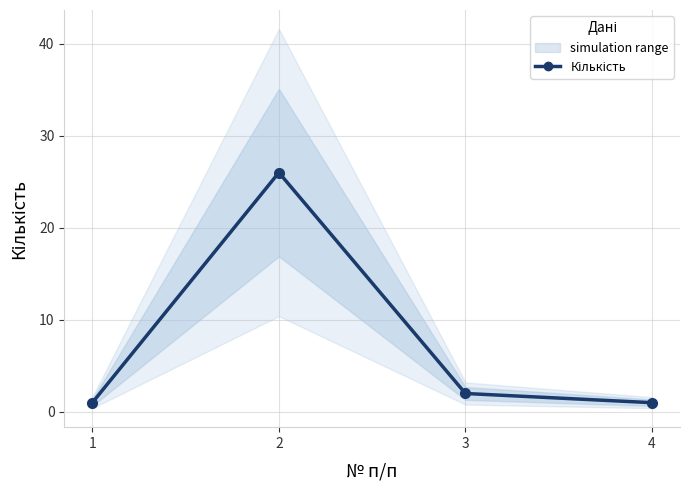

Count the number of categories in the chart.

4